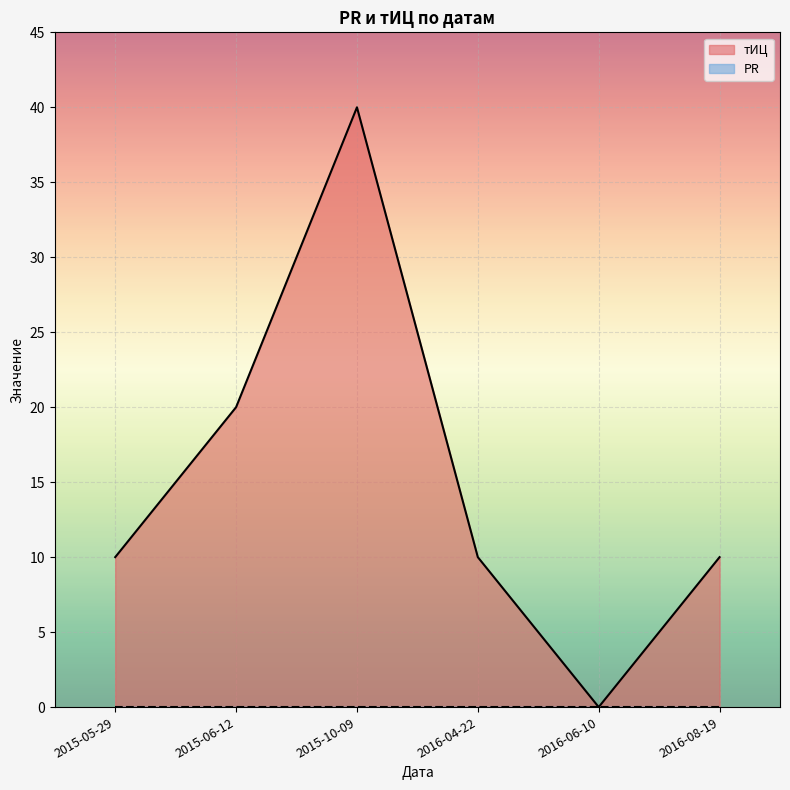

How many interior local valleys (lower than both neighbors) does the data have?

1